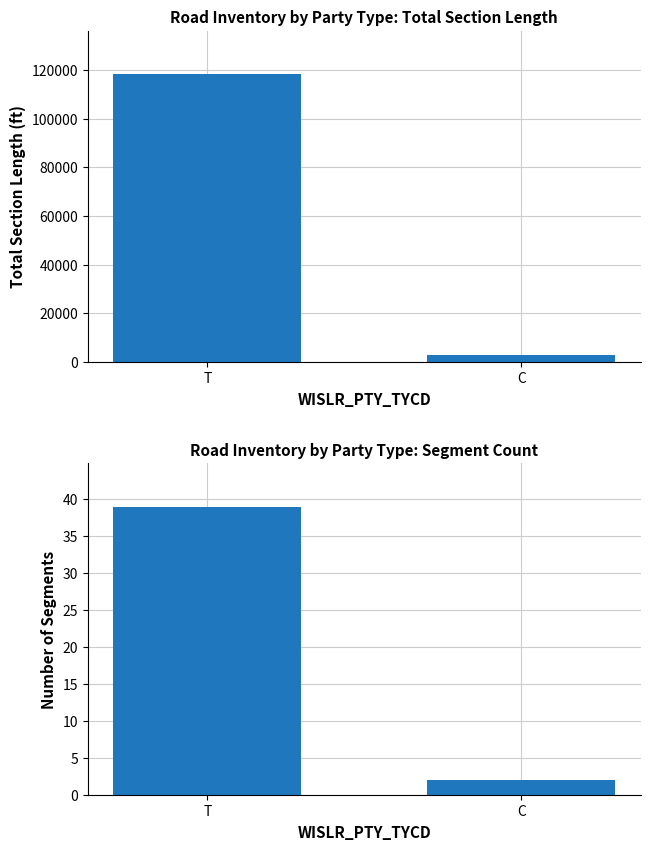

Is the value of Total Section Length (ft) at C greater than the value of Segment Count at T?

Yes